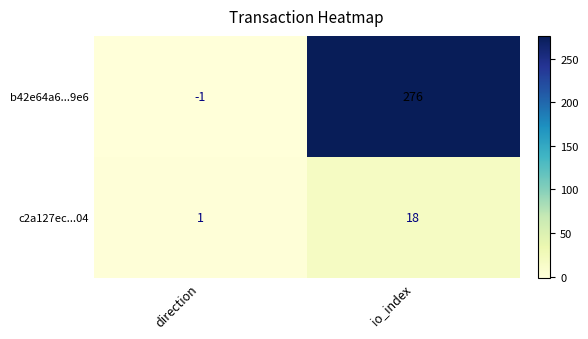

Which category has the highest value in the b42e64a6...9e6 series?

io_index